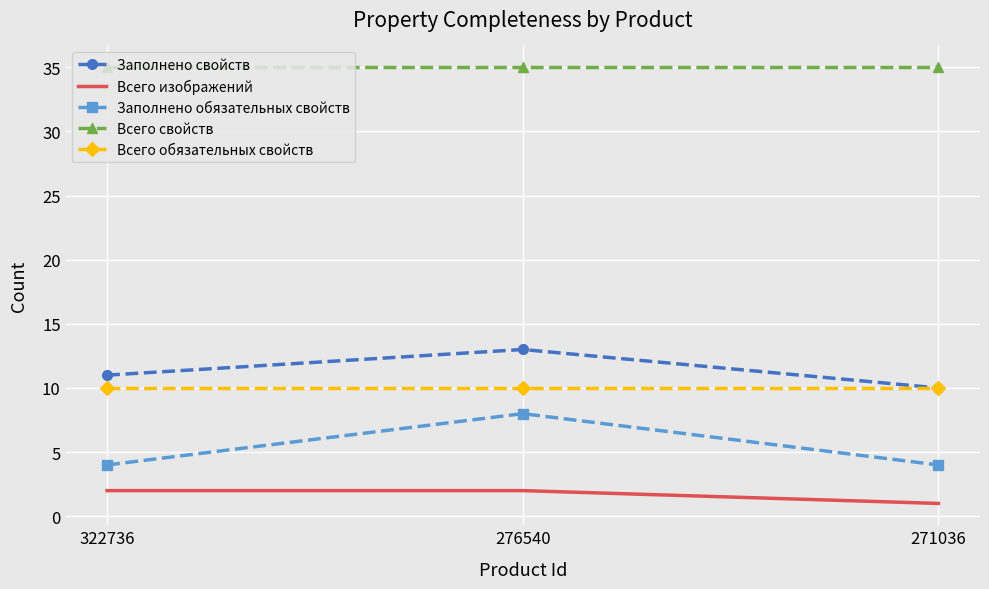

How many categories are shown in the chart?

3